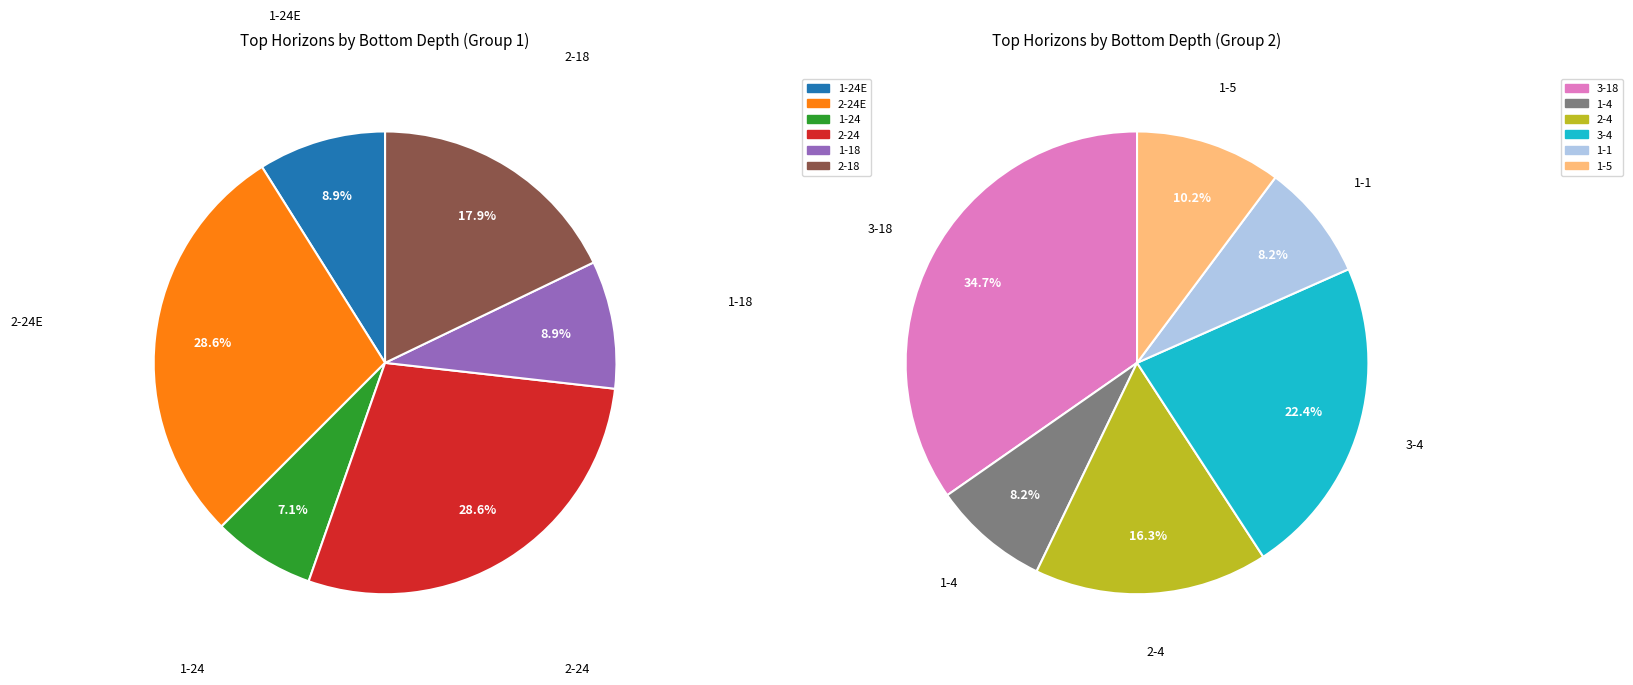

Does 2-24E represent more than half of the total?

No